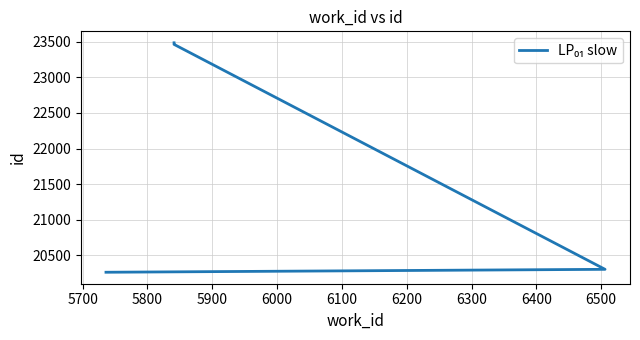

True or false: the data has more than 1 interior local peaks.

False